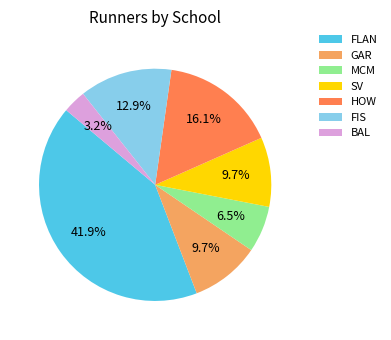

Which category has the biggest portion of the pie?

FLAN